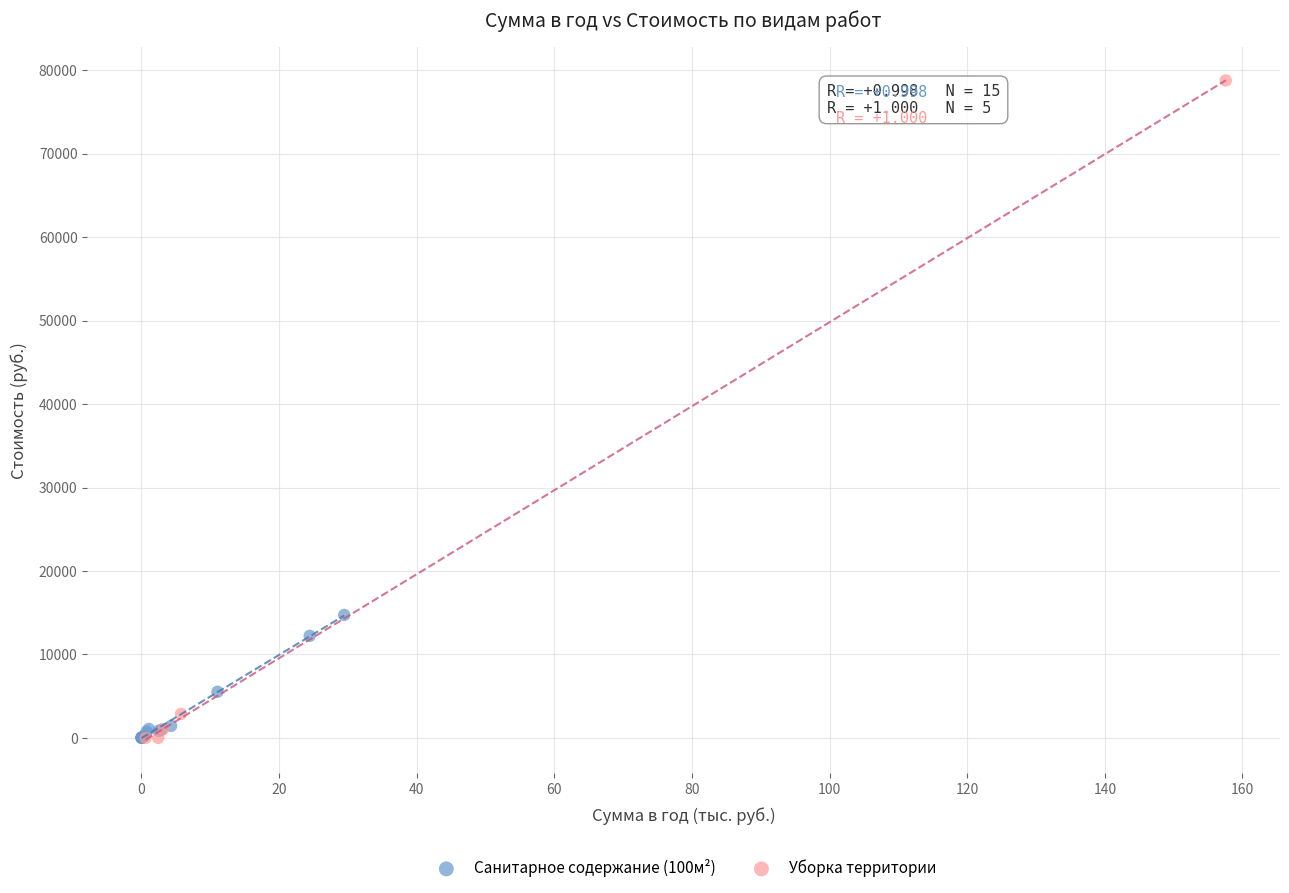

Which series contains the highest Y value?

Уборка территории